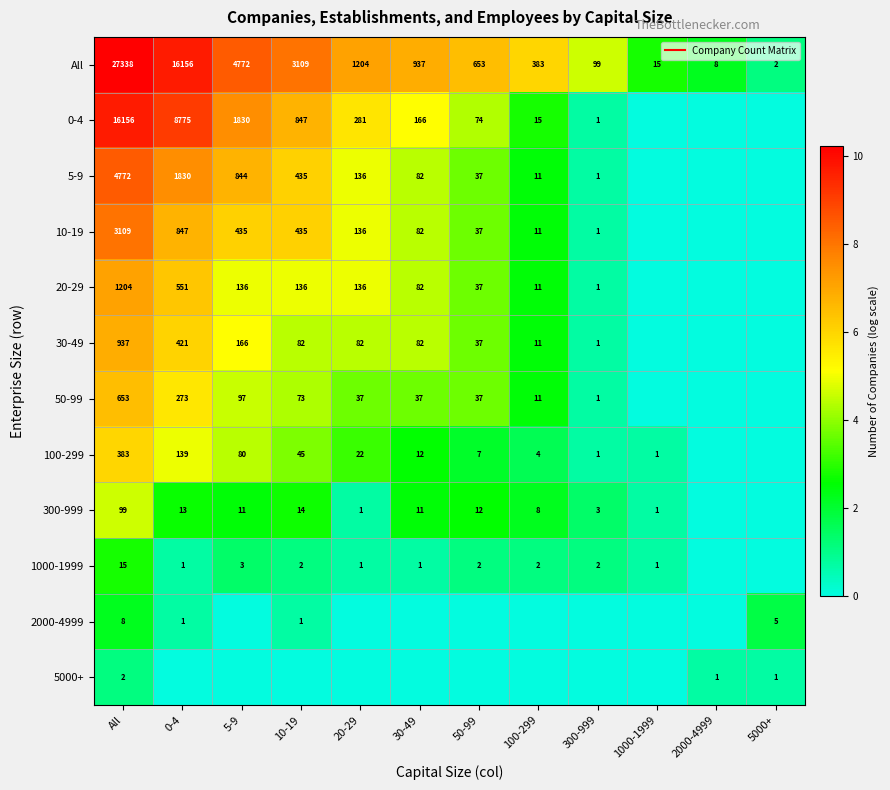

At how many categories does at least one series exceed 10?

1